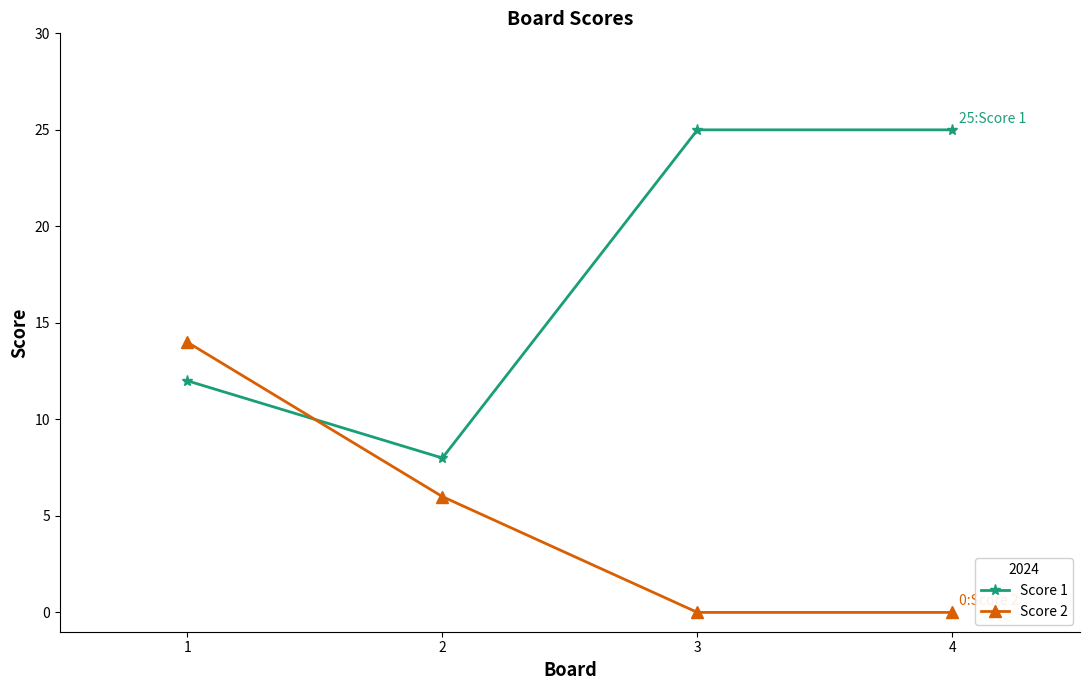

True or false: Score 2 has a value of -7 at 4.

False